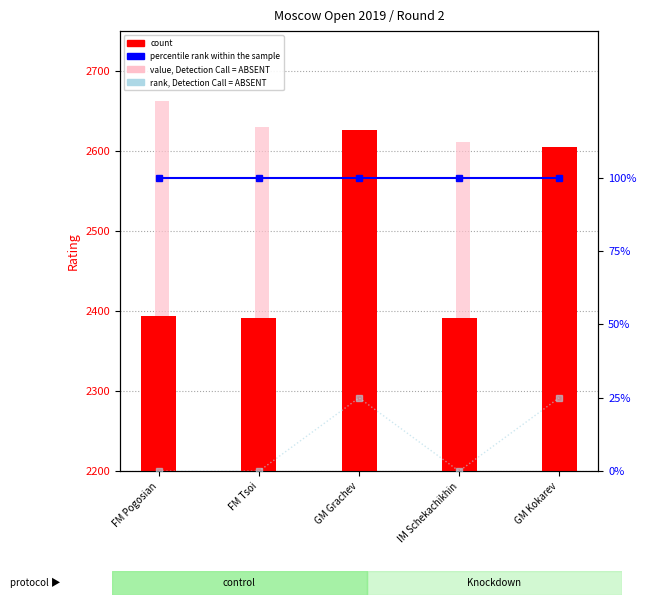

The rank, Detection Call = ABSENT series shows 0 at FM Tsoi. True or false?

True